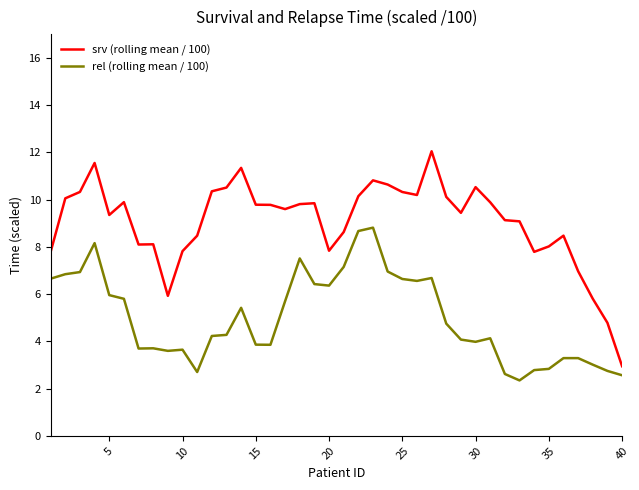

What is the minimum value shown in the chart?

2.3